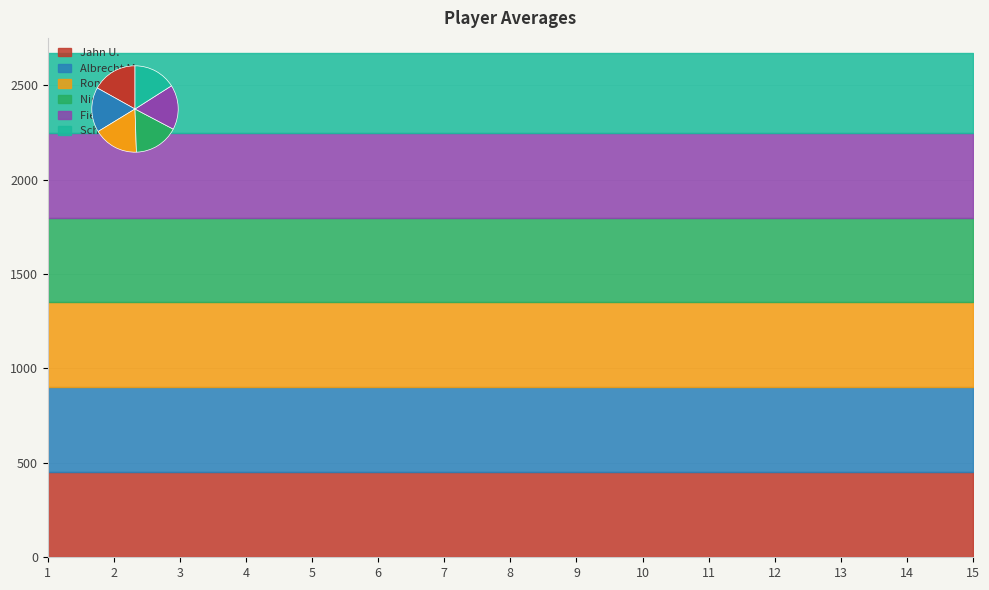

Reading left to right, list all the values displayed in this chart.

Jahn U.: 452	452	452	452	452	452	452	452	452	452	452	452	452	452	452
Albrecht M.: 449	449	449	449	449	449	449	449	449	449	449	449	449	449	449
Ronz Jü.: 449	449	449	449	449	449	449	449	449	449	449	449	449	449	449
Nickl F.: 448	448	448	448	448	448	448	448	448	448	448	448	448	448	448
Fießinger K.: 447	447	447	447	447	447	447	447	447	447	447	447	447	447	447
Schampera B.: 427	427	427	427	427	427	427	427	427	427	427	427	427	427	427